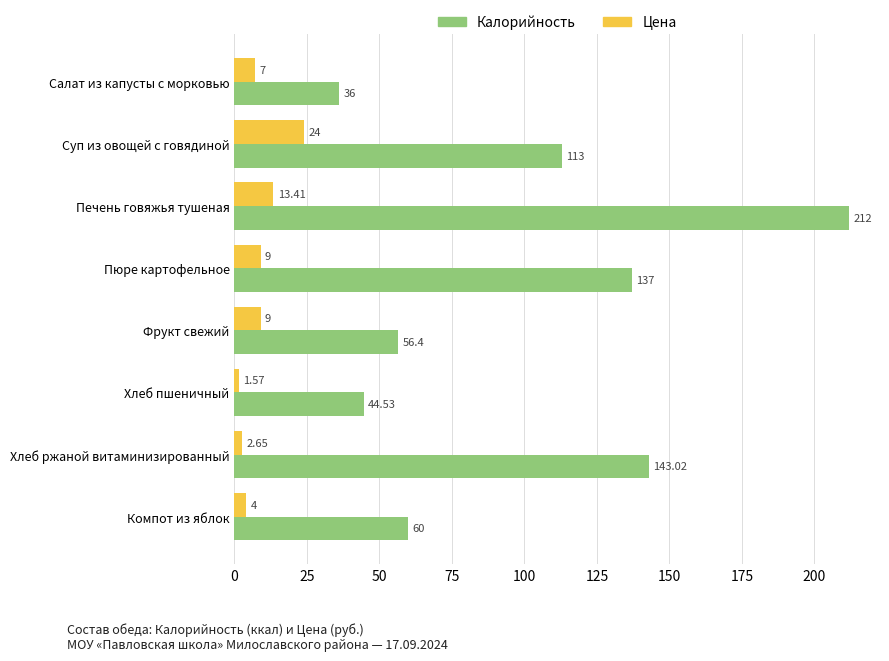

At which category does the chart reach its minimum across all series?

Хлеб пшеничный